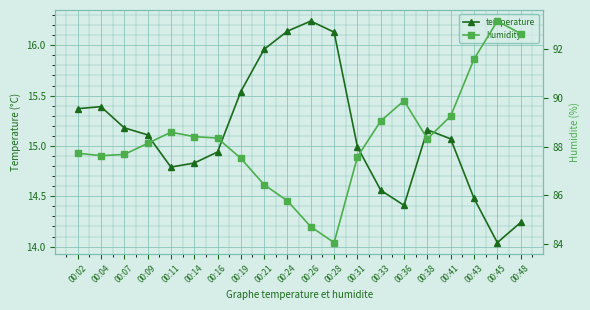

Read the temperature value at 00:14.

14.8